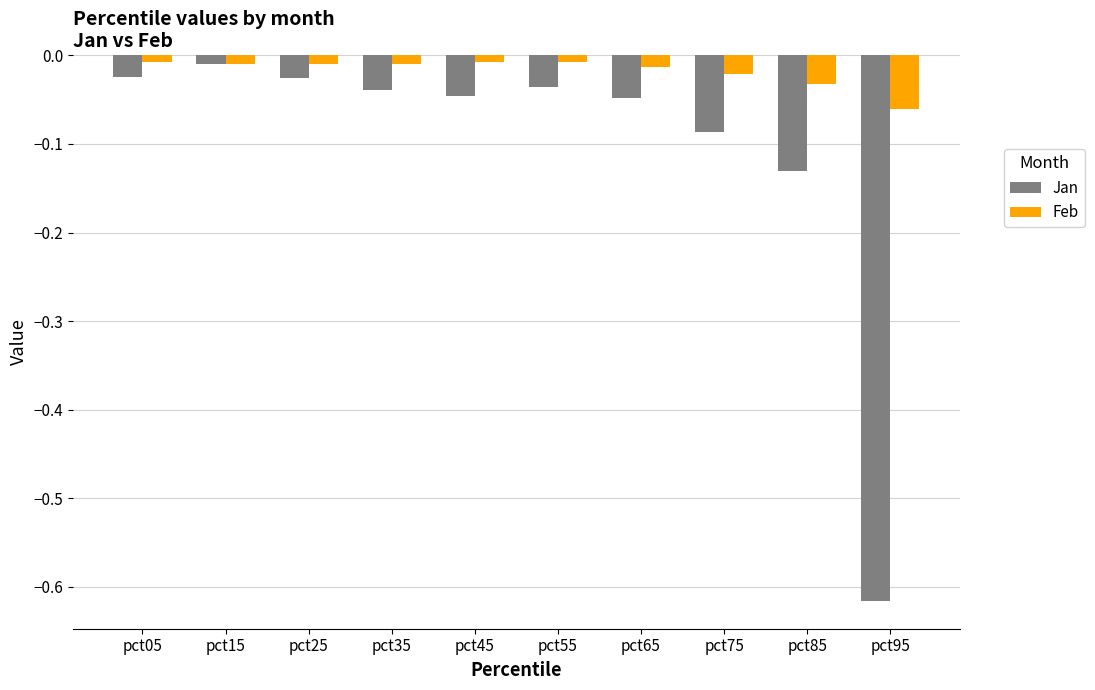

Rank the series at pct45 from highest to lowest value.

Feb, Jan